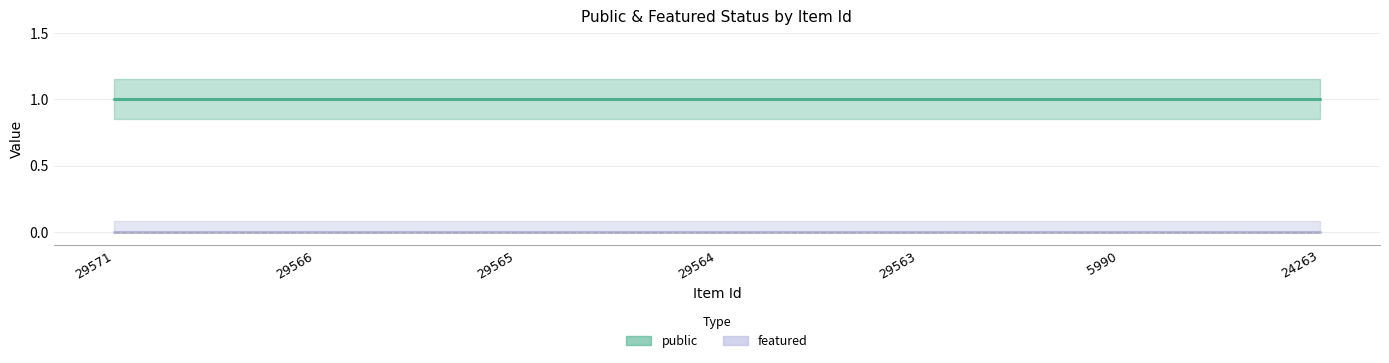

What is the label of the 1st point from the left?

29571